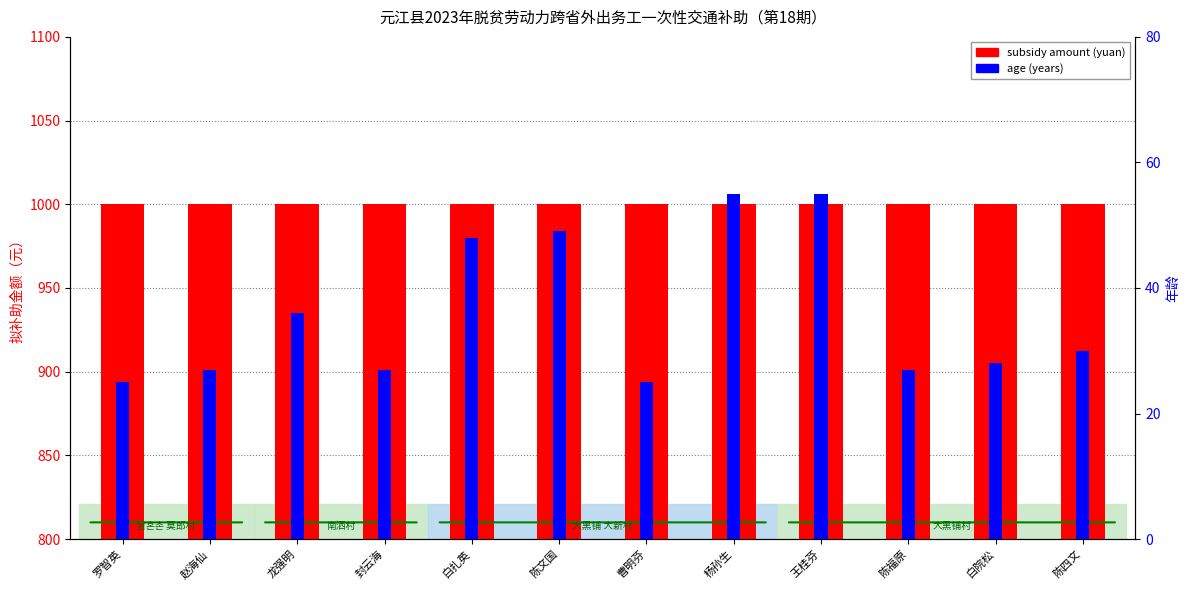

At which category is the sum across all series the highest?

杨孙生